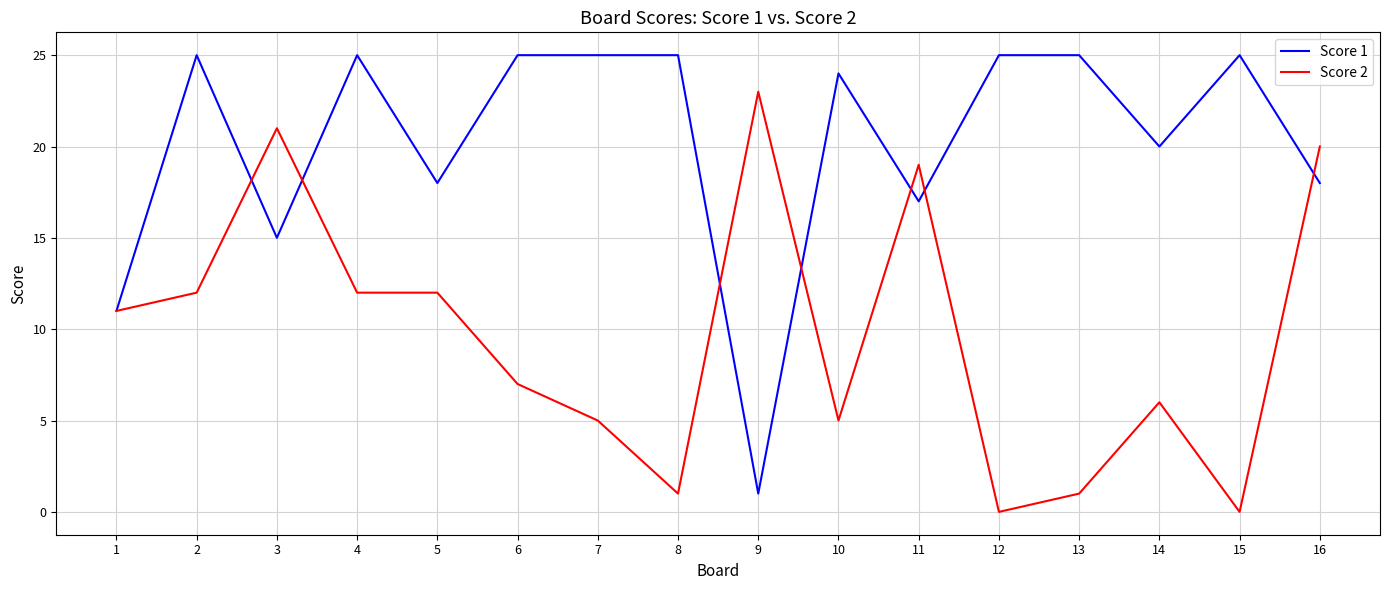

Is the value of Score 1 at 14 greater than the value of Score 2 at 9?

No